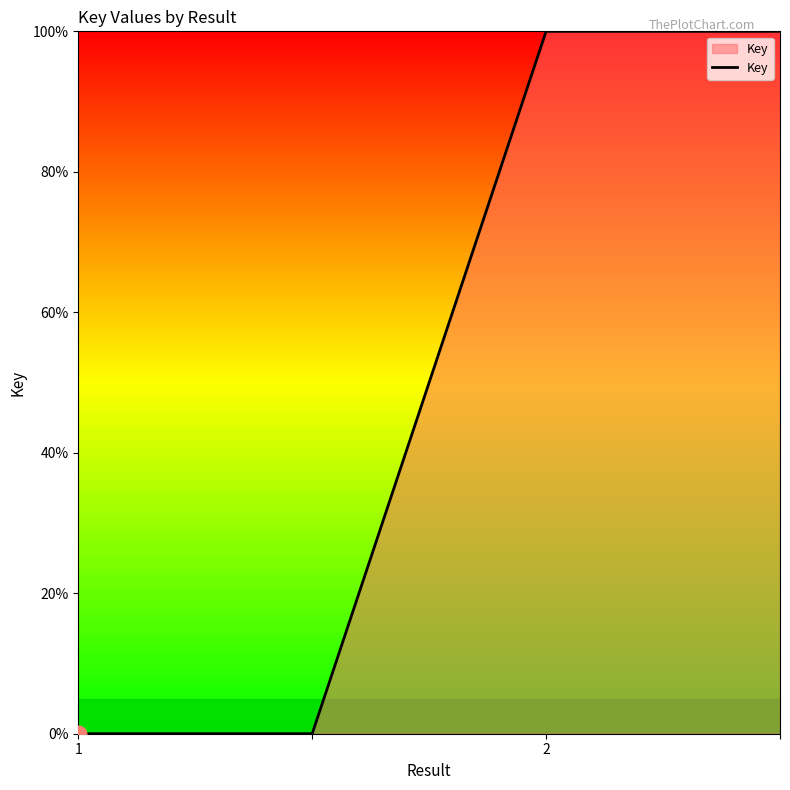

What is the maximum value shown in the chart?

100